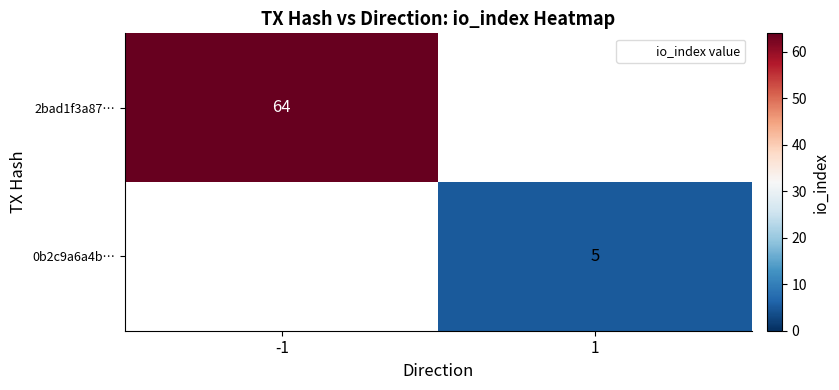

At how many categories does at least one series exceed 20?

1